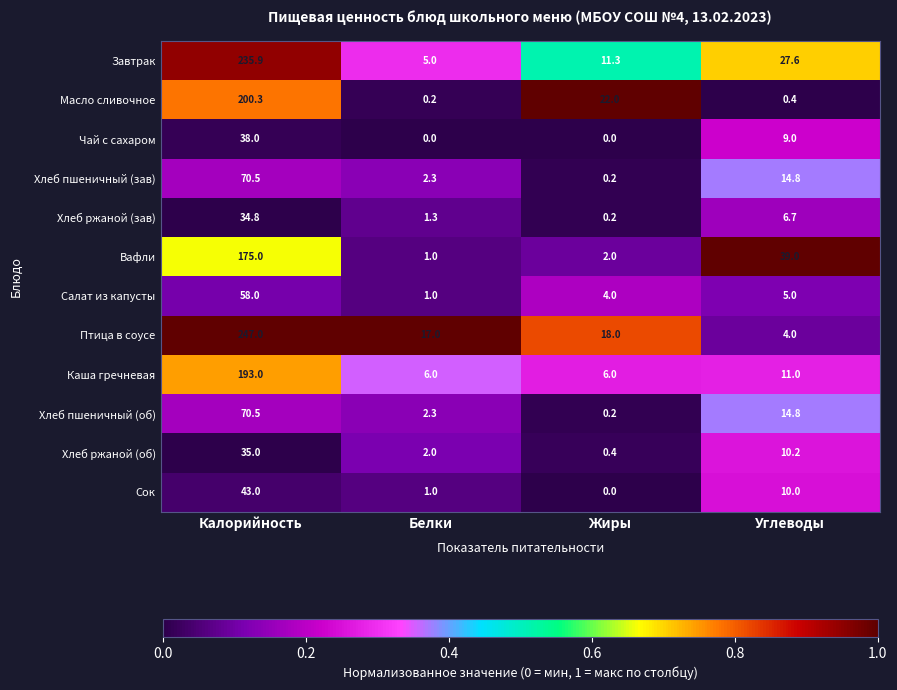

What is the difference between the highest and lowest values at Жиры?

22.0